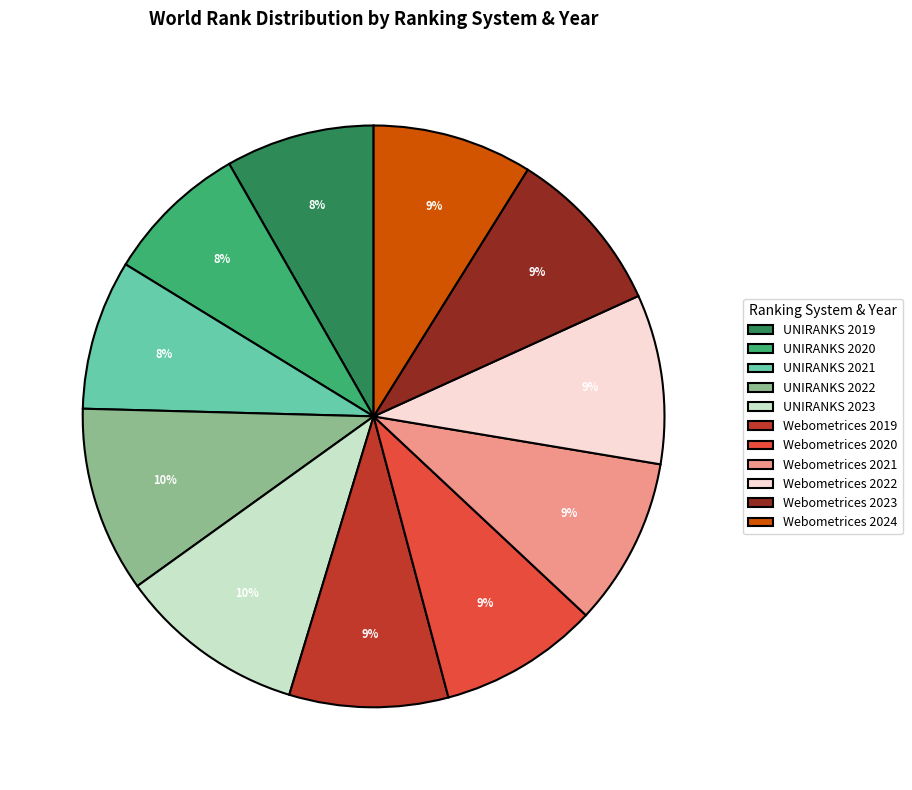

To the nearest percent, what is the average slice percentage?

9%